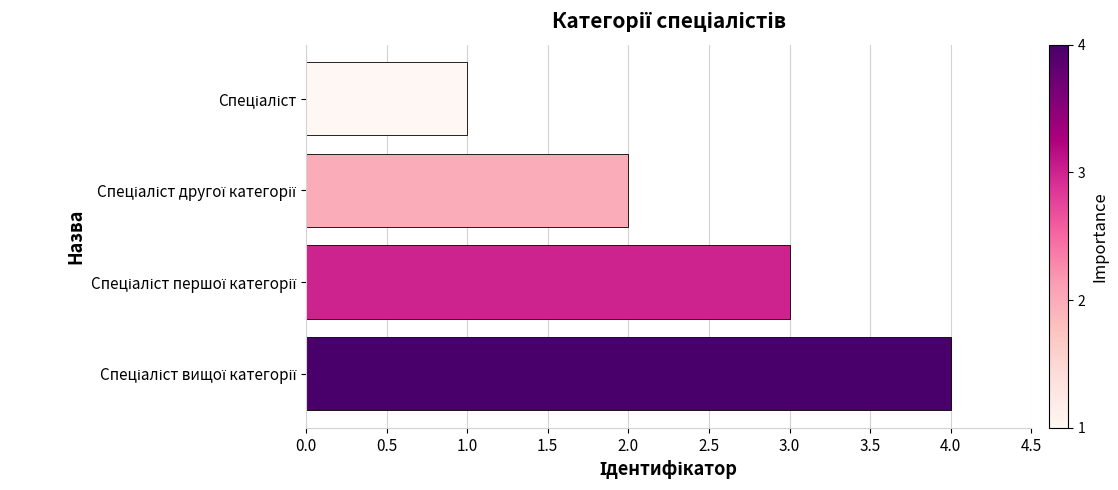

What is the maximum value shown in the chart?

4